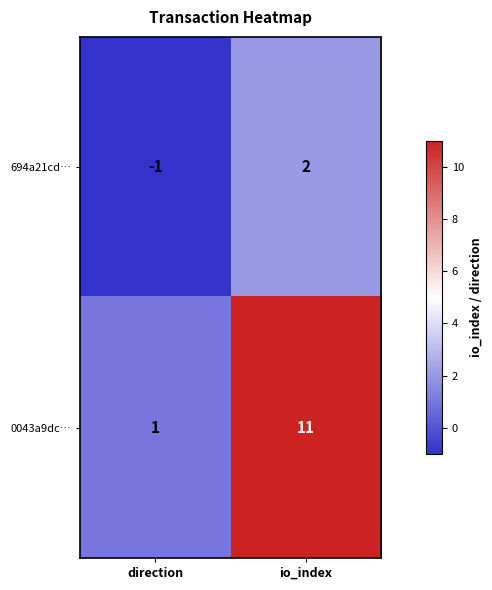

Reading left to right, what are all the values shown in this chart?

694a21cd…: -1	2
0043a9dc…: 1	11